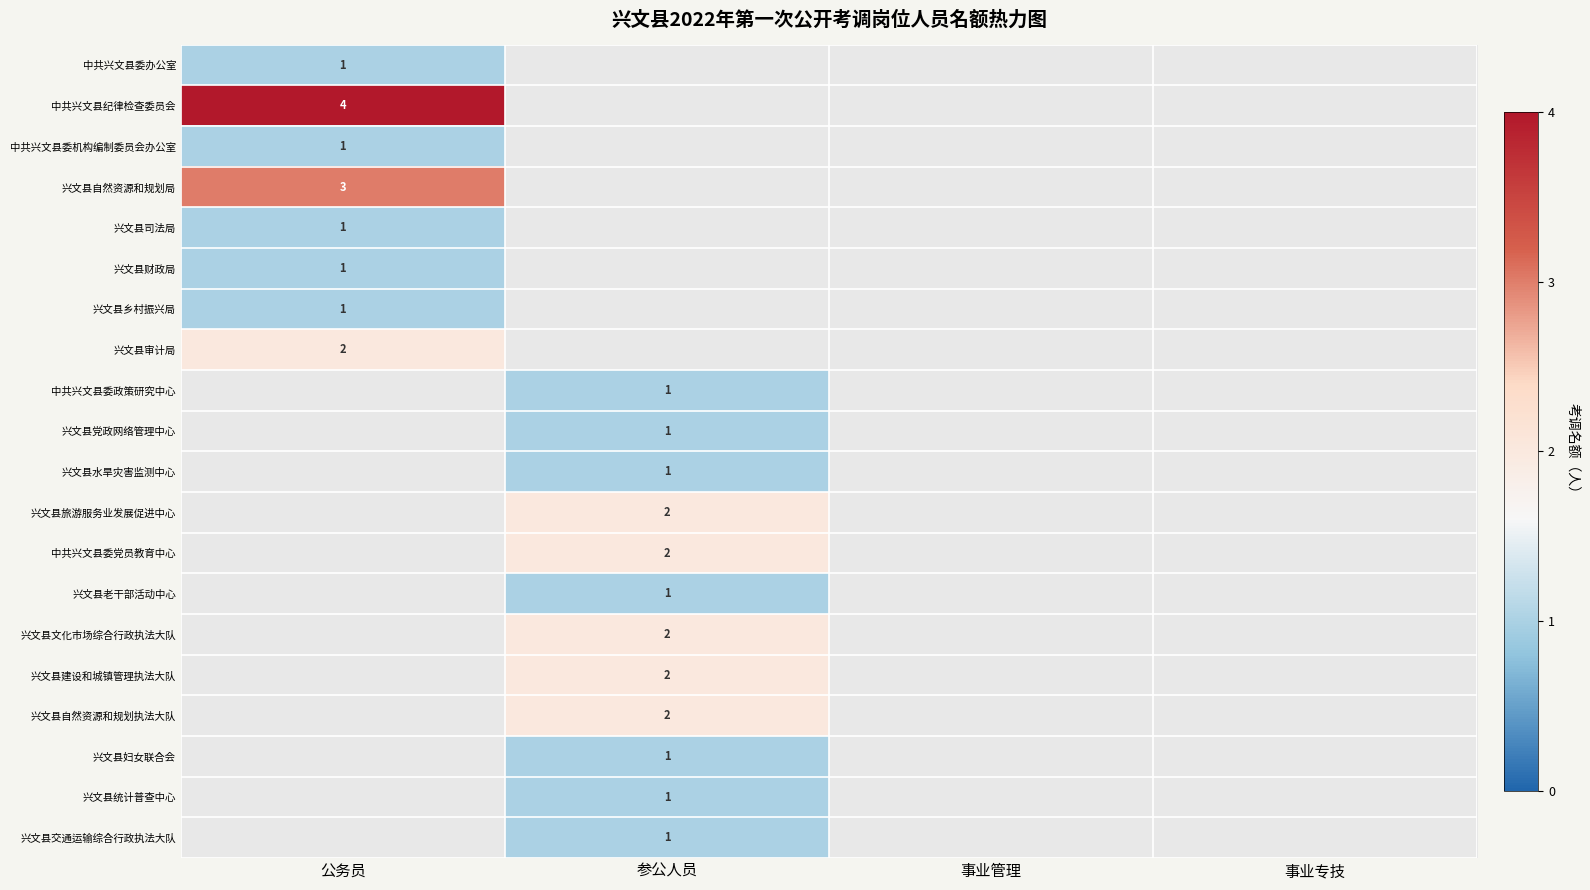

Is it true that 中共兴文县纪律检查委员会 equals 4 at 公务员?

True